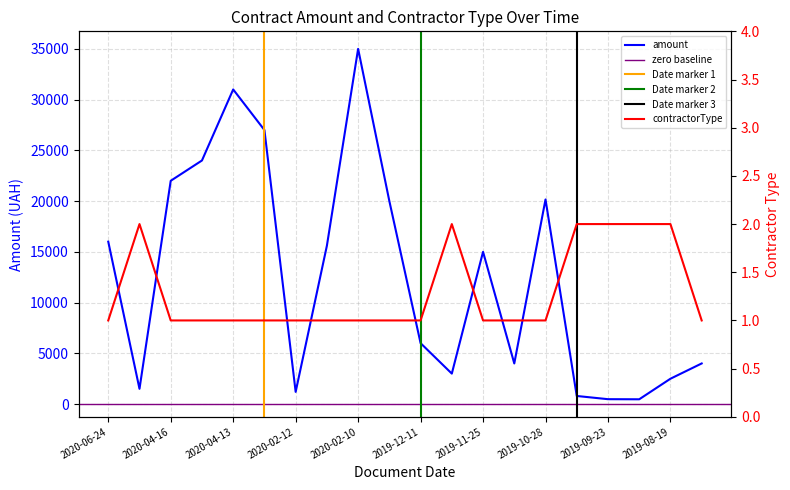

What is the sum of the amount values at 2020-04-13 and 2020-02-12?

32200.0